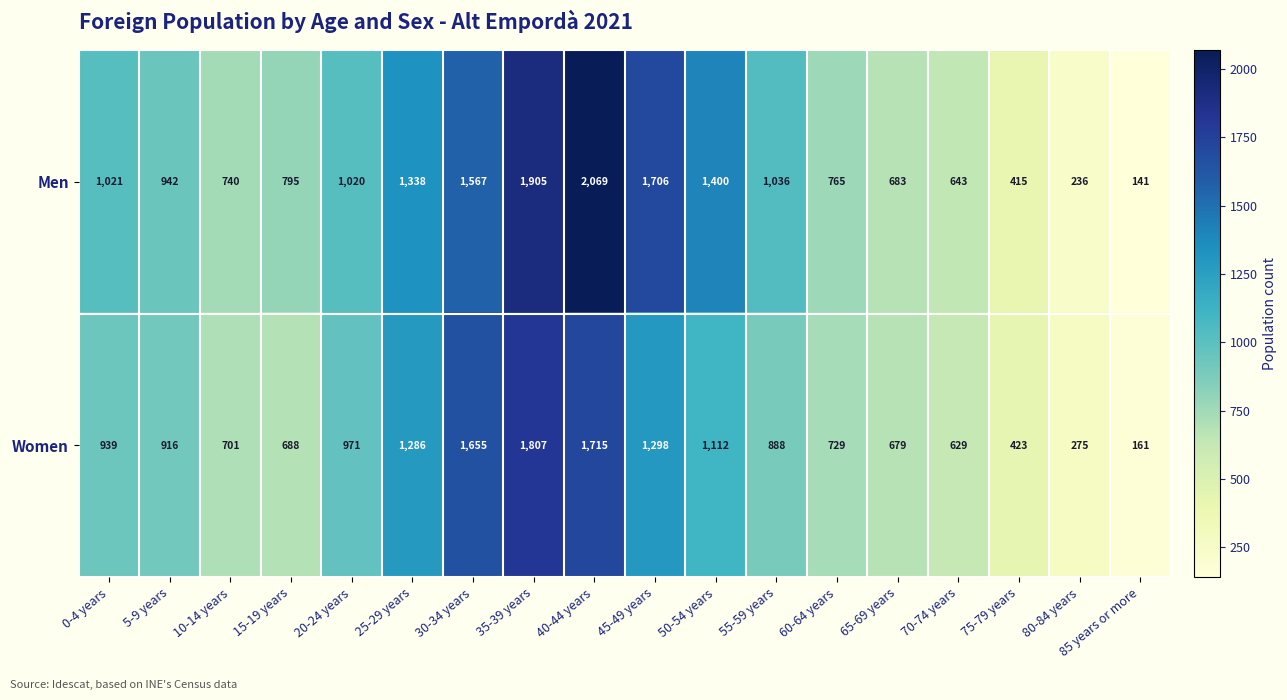

True or false: Women has a value of 1020 at 70-74 years.

False